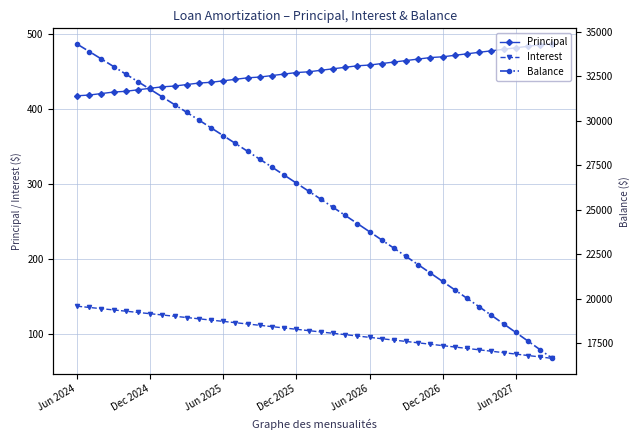

What is the minimum value for Interest?

67.9